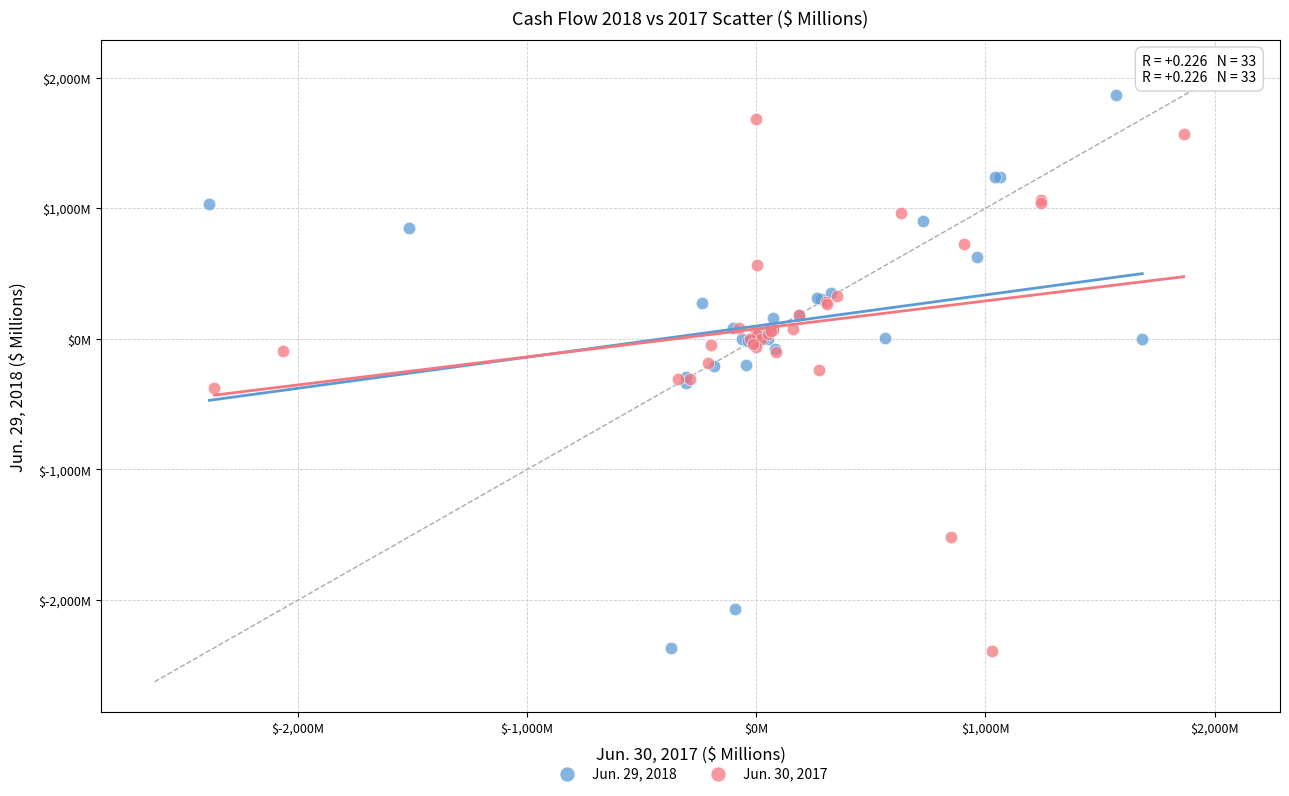

What are all the series names shown in the legend?

Jun. 29, 2018, Jun. 30, 2017